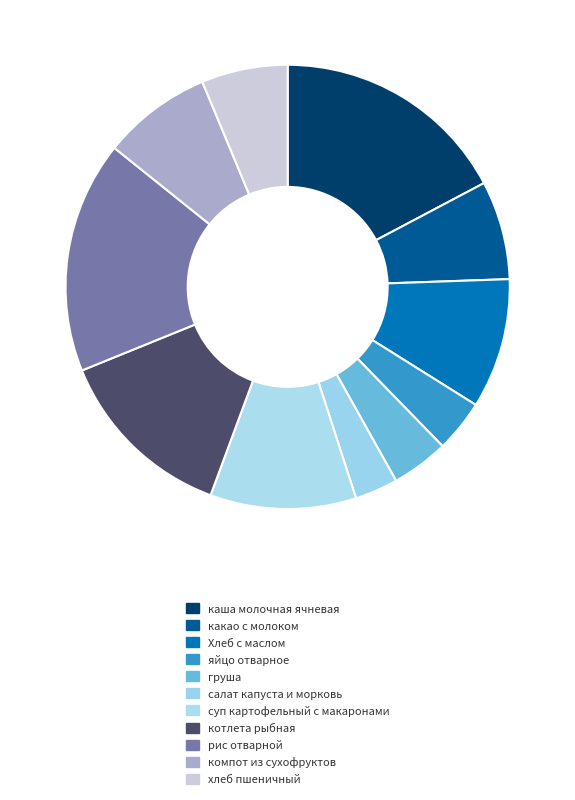

To the nearest percent, what percentage of the pie is салат капуста и морковь?

3%